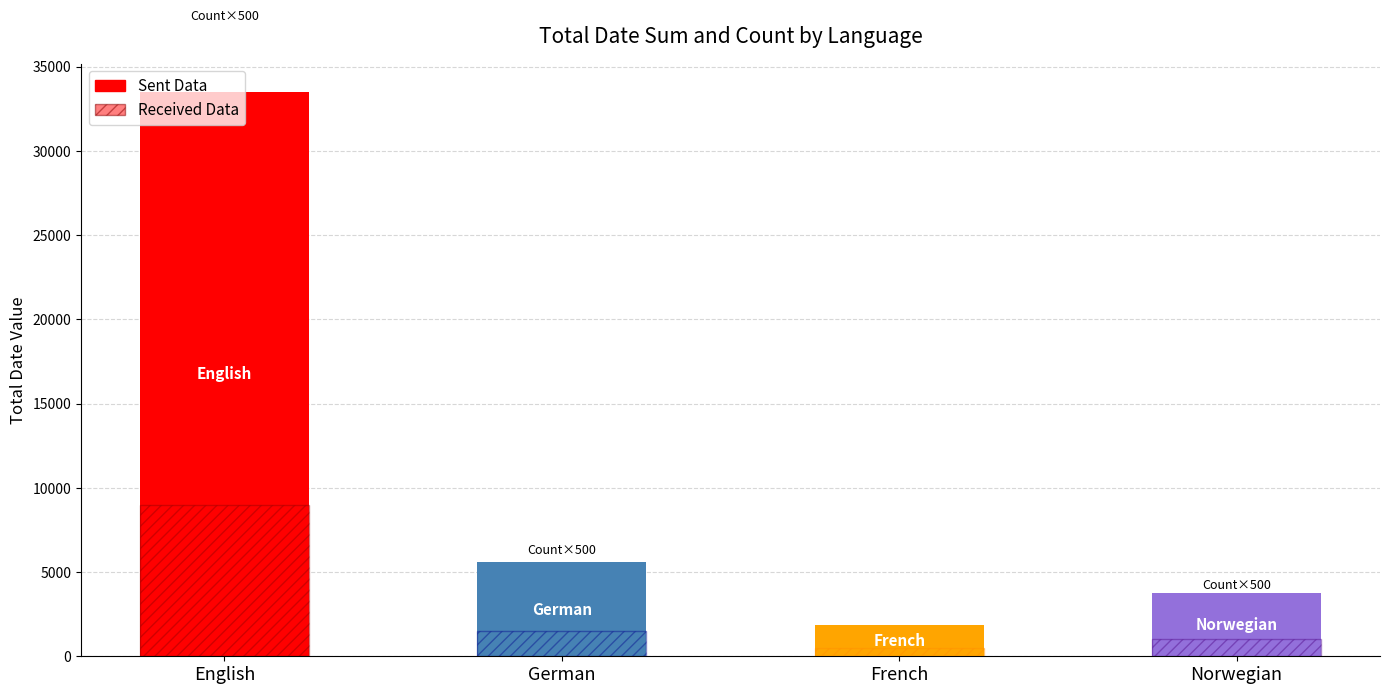

True or false: Sent Data has a value of 33496 at English.

True